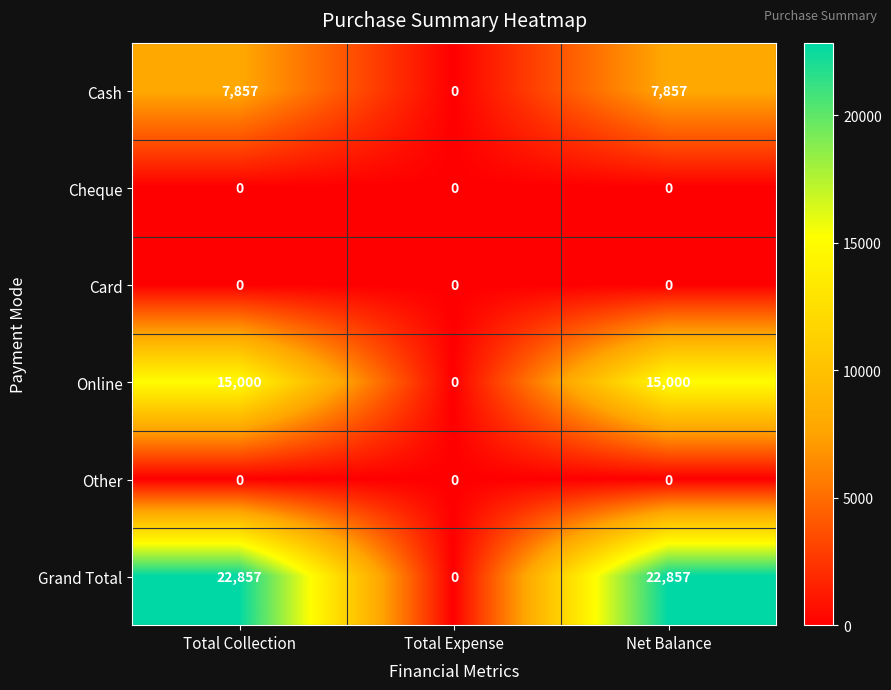

Reading left to right, extract all data points from this chart.

Cash: 7857	0	7857
Cheque: 0	0	0
Card: 0	0	0
Online: 15000	0	15000
Other: 0	0	0
Grand Total: 22857	0	22857